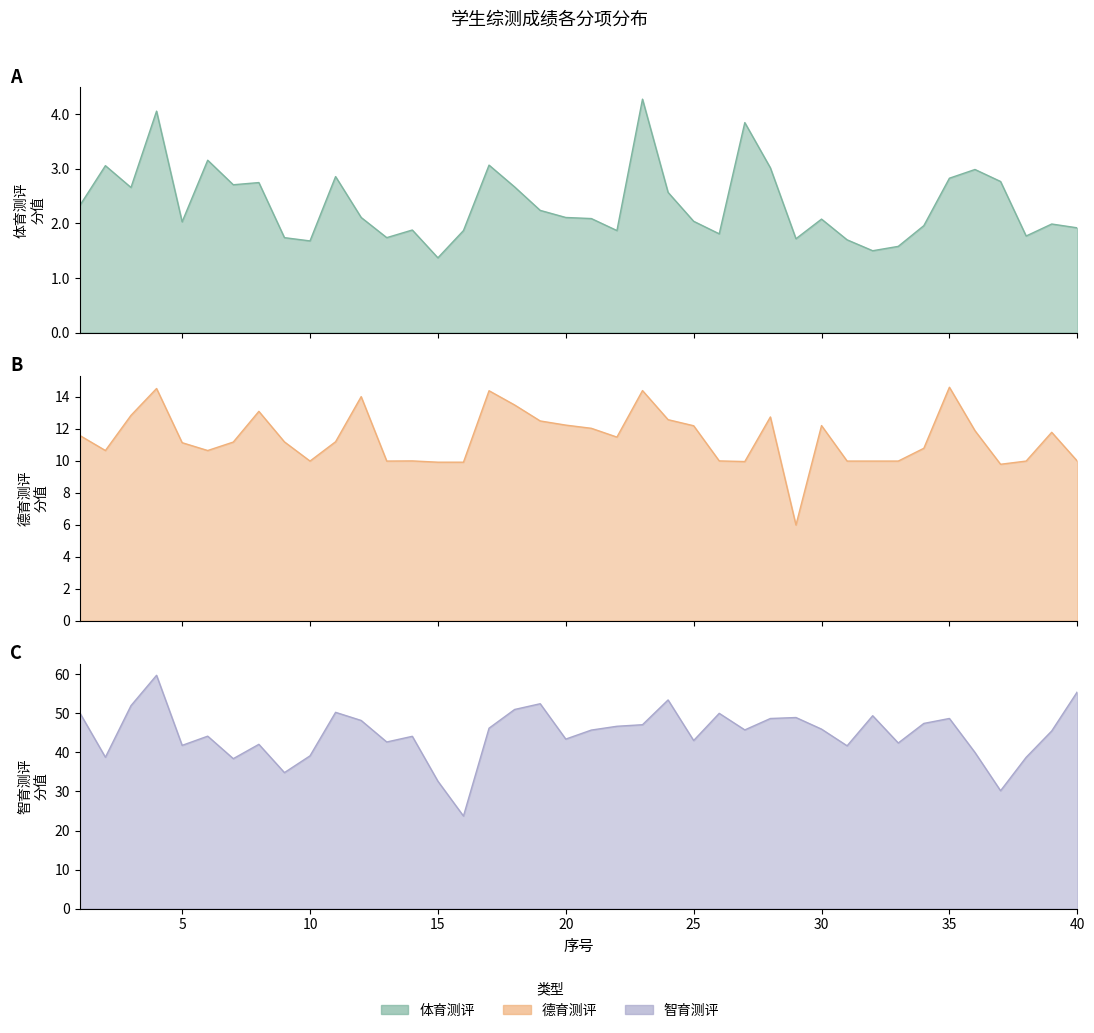

How many distinct data groups are displayed?

3